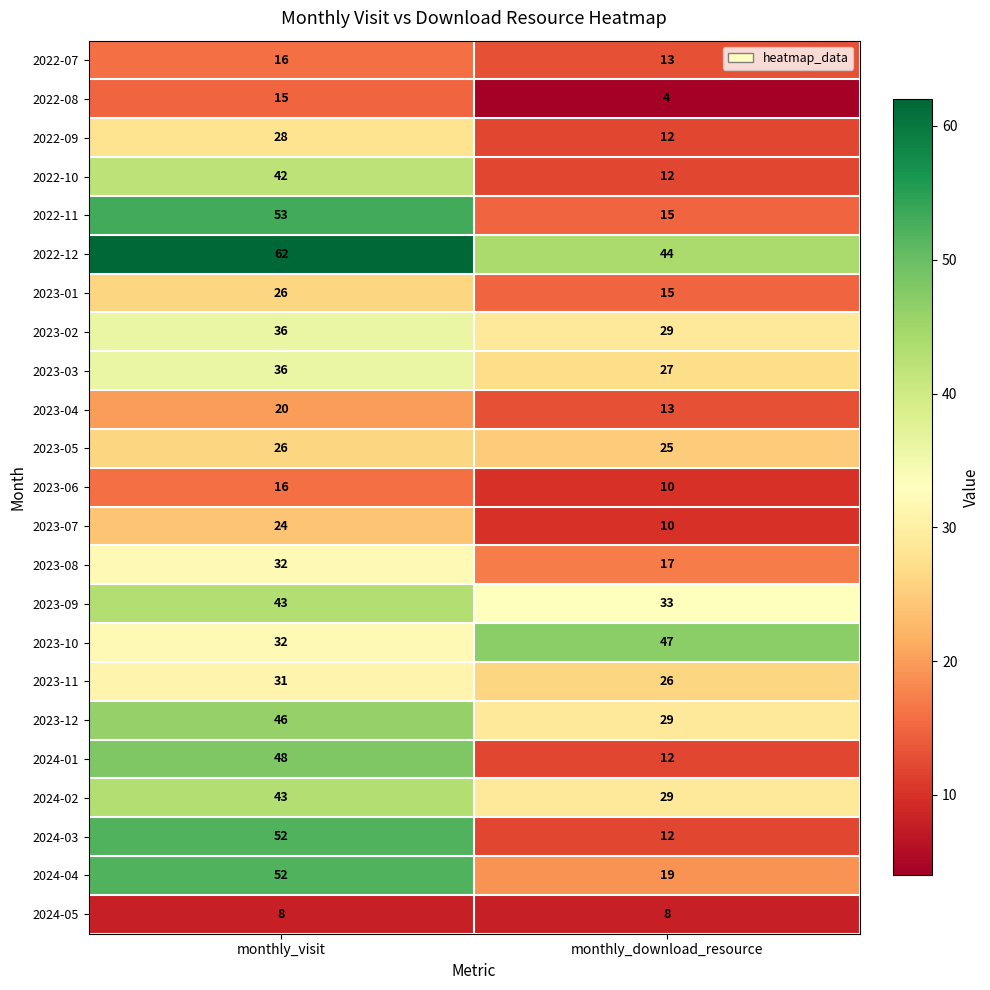

What is the maximum value for 2023-08?

32